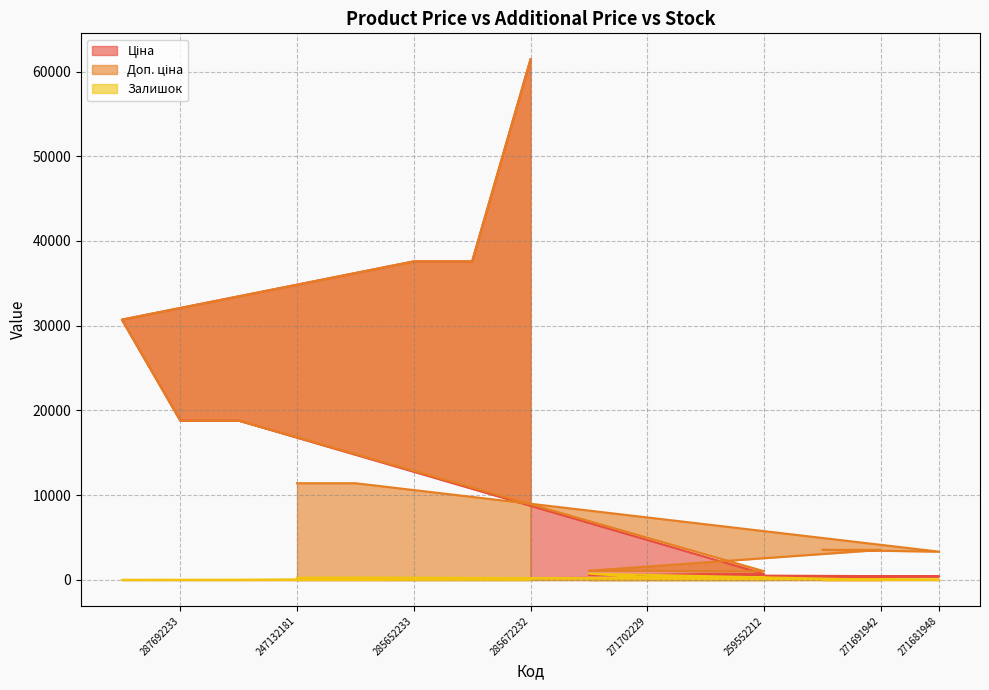

What is the difference between the second highest and minimum values in the Доп. ціна series?

36569.0